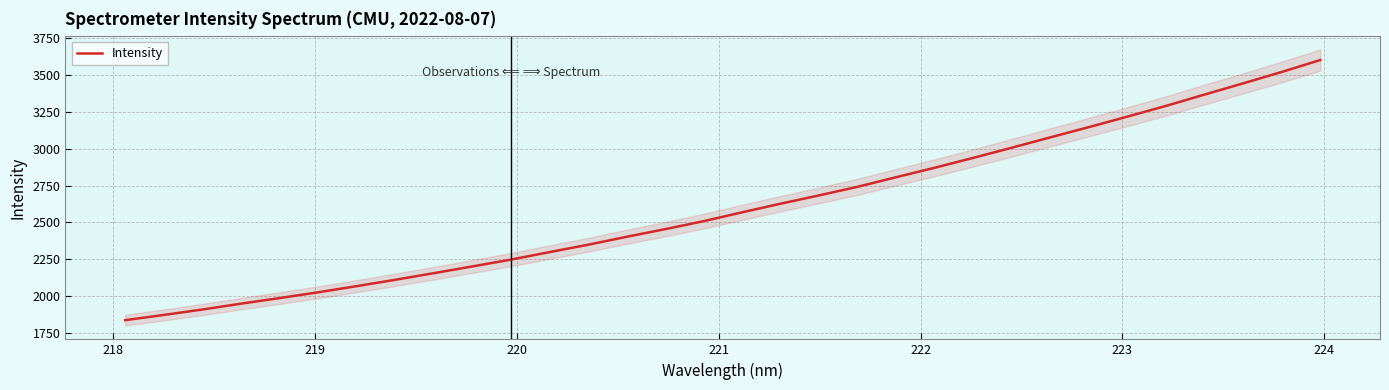

How many lines are shown in the chart?

1